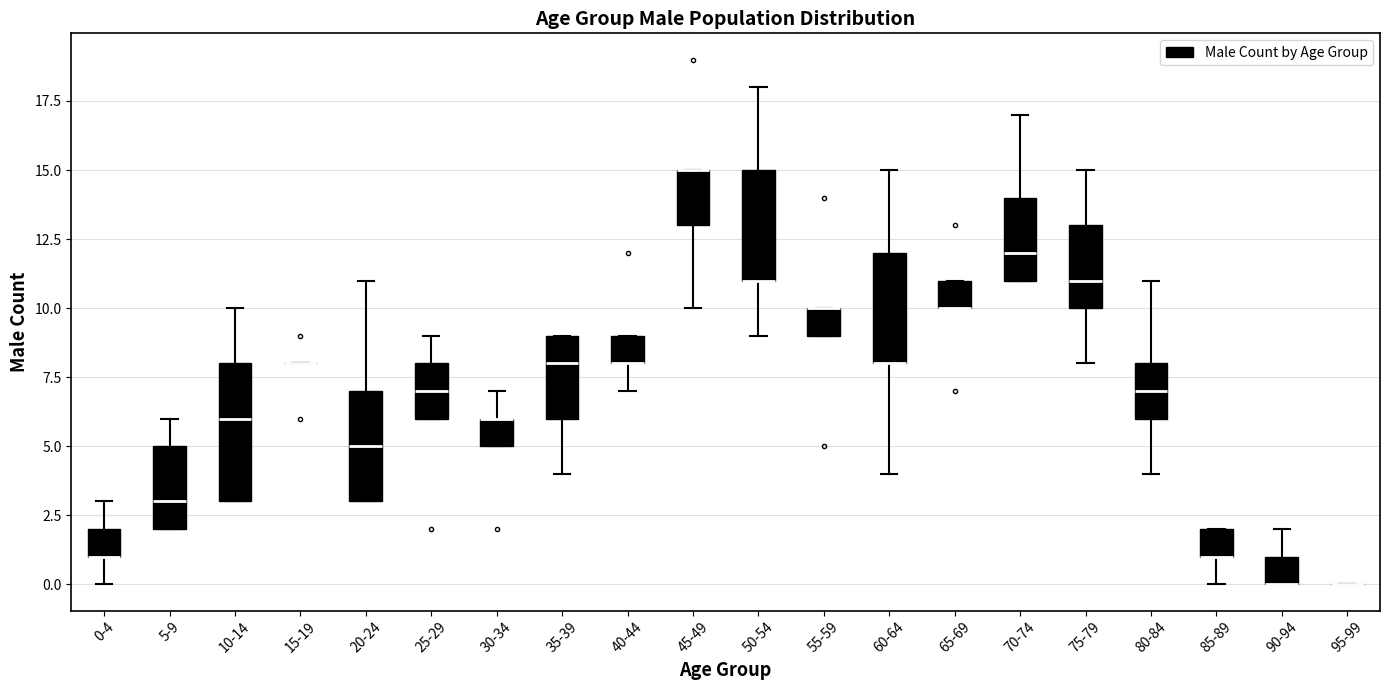

Reading left to right, read every box against the y-axis: the position of its median line, the range the box covers, and the ends of its whiskers. The values are not printed on the chart, so give them approximately, as read against the axis.

0-4: median 1 (drawn on the box's lower edge), box 1 to 2, whiskers 0 to 3
5-9: median 3, box 2 to 5, whiskers 2 to 6
10-14: median 6, box 3 to 8, whiskers 3 to 10
15-19: box collapsed to a line at 8, whiskers 8 to 8
20-24: median 5, box 3 to 7, whiskers 3 to 11
25-29: median 7, box 6 to 8, whiskers 6 to 9
30-34: median 6 (drawn on the box's upper edge), box 5 to 6, whiskers 5 to 7
35-39: median 8, box 6 to 9, whiskers 4 to 9
40-44: median 8 (drawn on the box's lower edge), box 8 to 9, whiskers 7 to 9
45-49: median 15 (drawn on the box's upper edge), box 13 to 15, whiskers 10 to 15
50-54: median 11 (drawn on the box's lower edge), box 11 to 15, whiskers 9 to 18
55-59: median 10 (drawn on the box's upper edge), box 9 to 10, whiskers 9 to 10
60-64: median 8 (drawn on the box's lower edge), box 8 to 12, whiskers 4 to 15
65-69: median 10 (drawn on the box's lower edge), box 10 to 11, whiskers 10 to 11
70-74: median 12, box 11 to 14, whiskers 11 to 17
75-79: median 11, box 10 to 13, whiskers 8 to 15
80-84: median 7, box 6 to 8, whiskers 4 to 11
85-89: median 1 (drawn on the box's lower edge), box 1 to 2, whiskers 0 to 2
90-94: median 0 (drawn on the box's lower edge), box 0 to 1, whiskers 0 to 2
95-99: box collapsed to a line at 0, whiskers 0 to 0